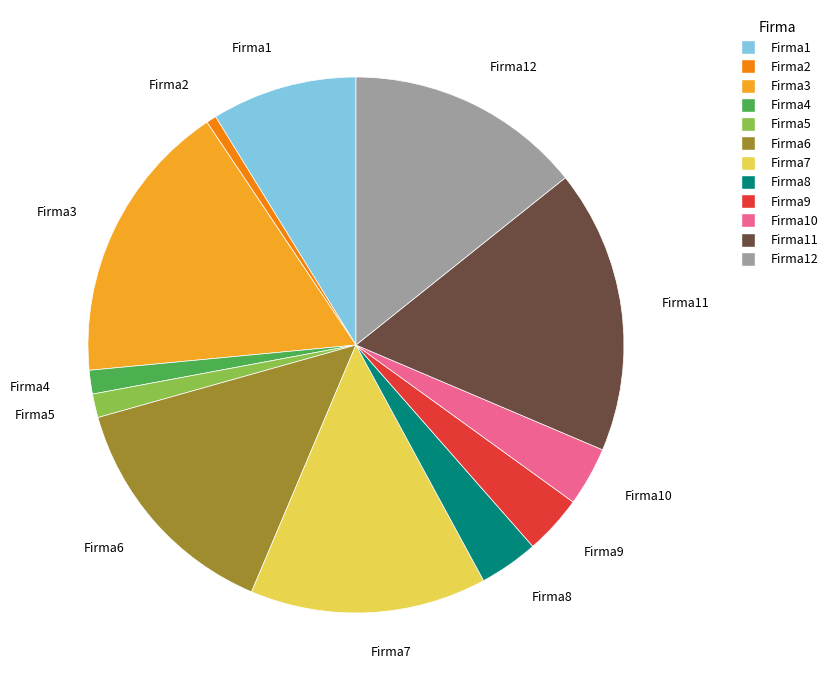

Is there a majority slice in this chart?

No